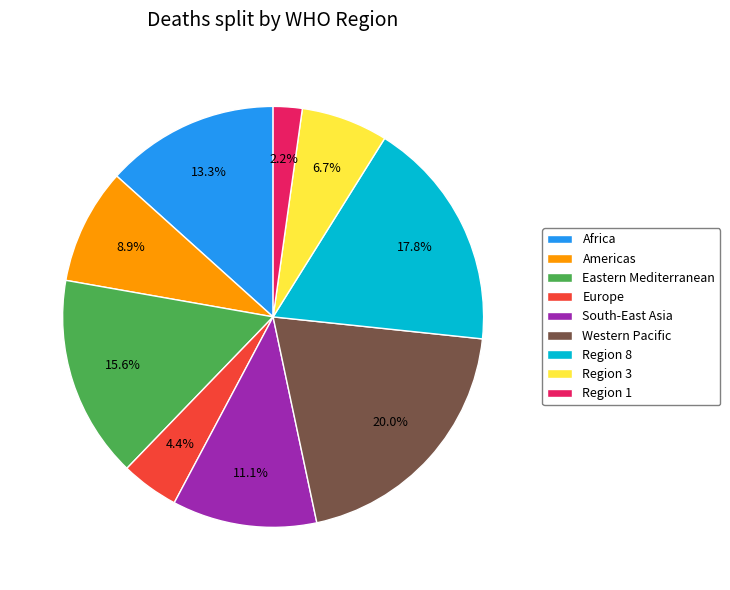

Does any single category account for the majority?

No